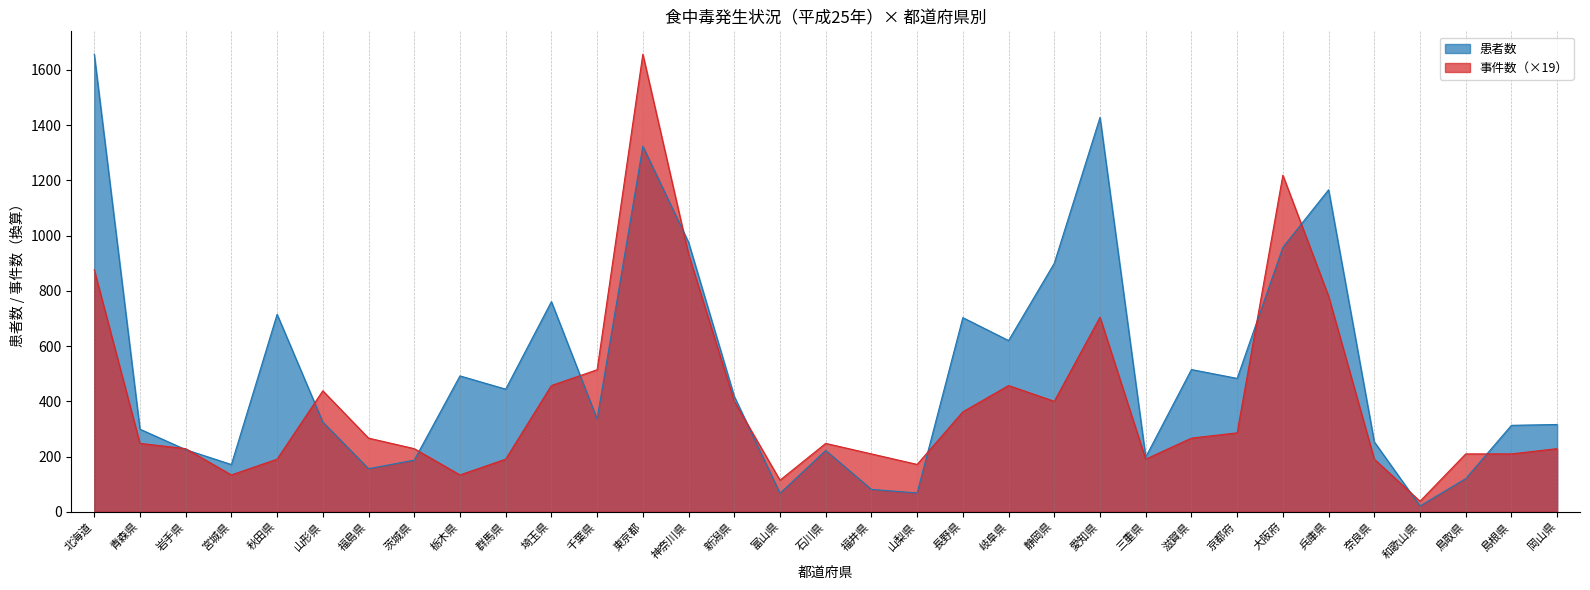

Which category has the lowest value across all series?

和歌山県